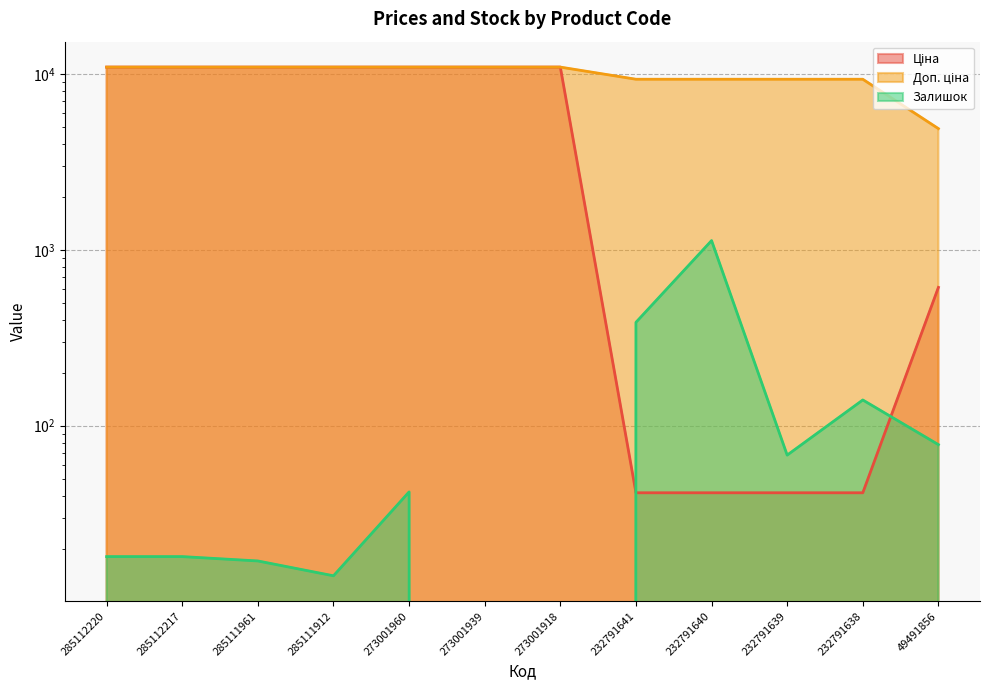

What is the difference between the second highest and second lowest values in the Залишок series?

387.0